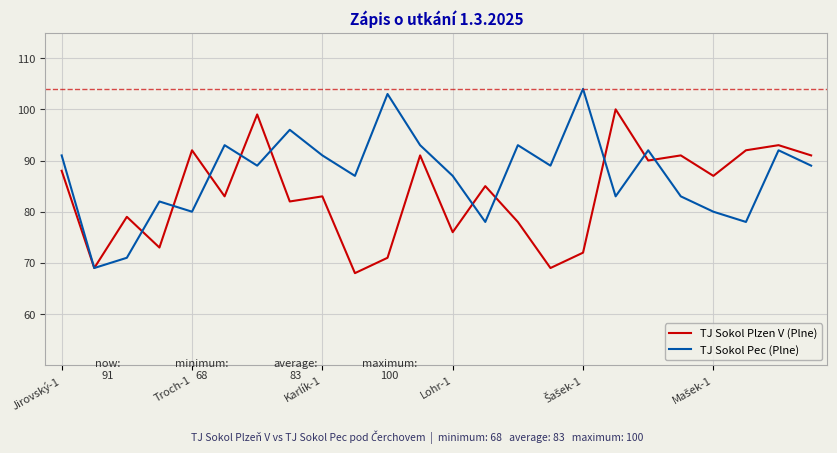

What are all the series names shown in the legend?

TJ Sokol Plzen V (Plne), TJ Sokol Pec (Plne)